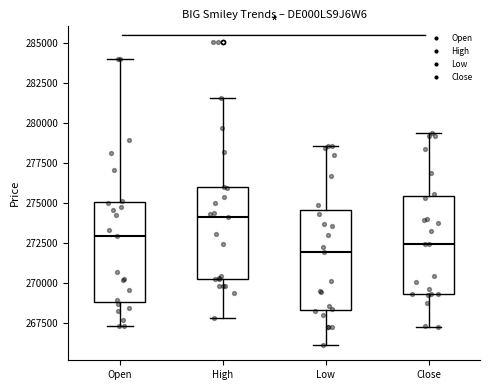

Reading left to right, read every box against the y-axis: the position of its median line, the range the box covers, and the ends of its whiskers. The values are not printed on the chart, so give them approximately, as read against the axis.

Open: median 273000, box 269000 to 275000, whiskers 267500 to 284000
High: median 274000, box 270500 to 276000, whiskers 268000 to 281500
Low: median 272000, box 268500 to 274500, whiskers 266000 to 278500
Close: median 272500, box 269500 to 275500, whiskers 267500 to 279500